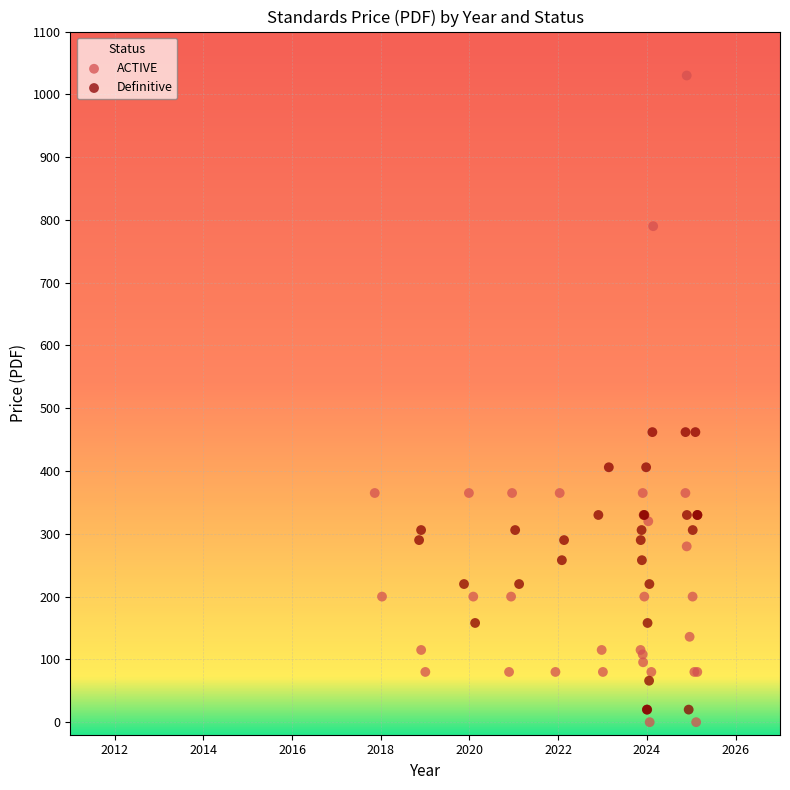

Which series reaches the maximum Y coordinate?

ACTIVE